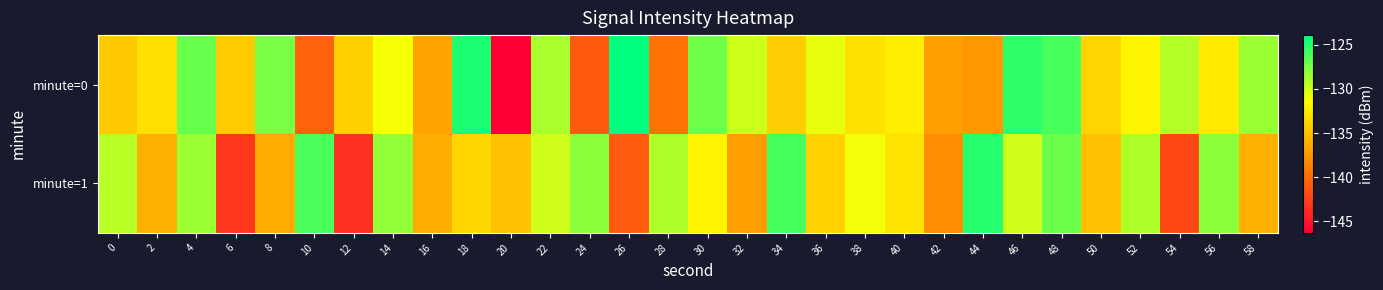

Rank the series by their average value, from highest to lowest.

minute=0, minute=1